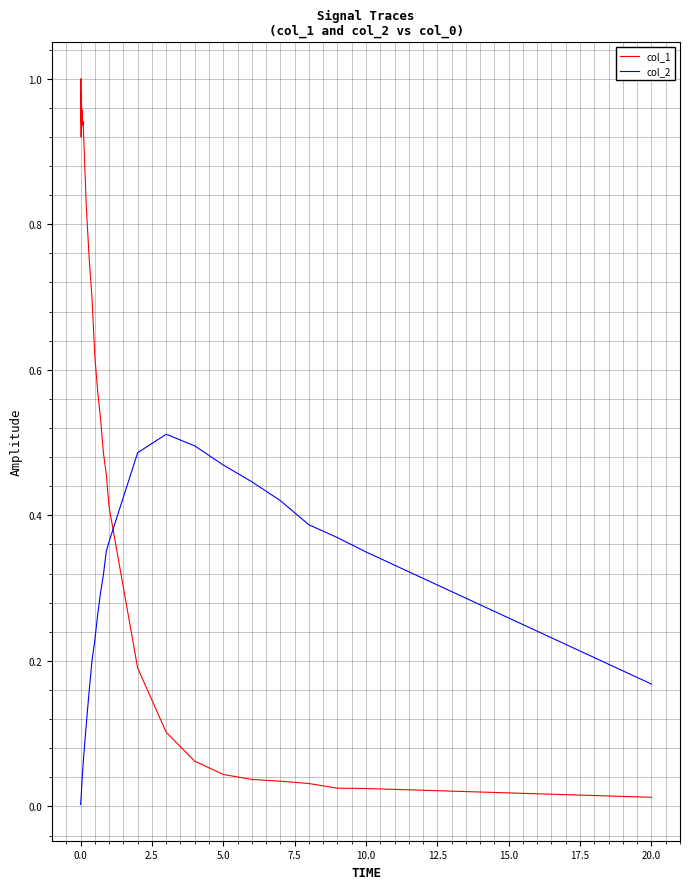

How many series are shown in this chart?

2